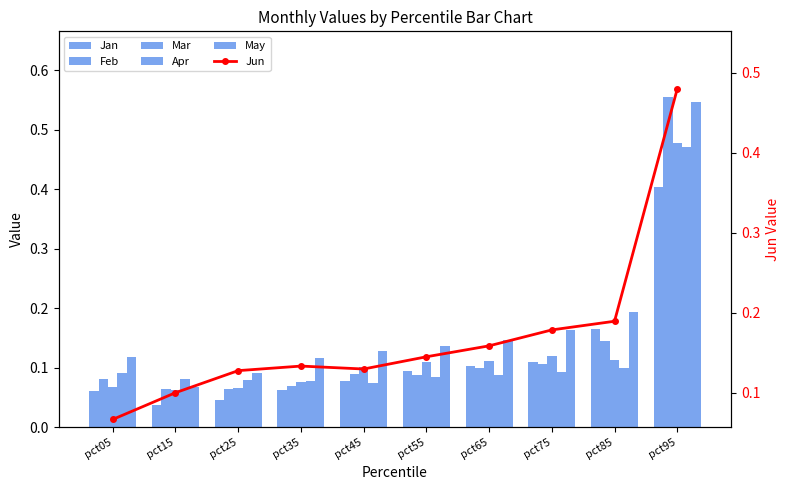

List the series in order of their peak value, lowest first.

Jan, Apr, Mar, Jun, May, Feb